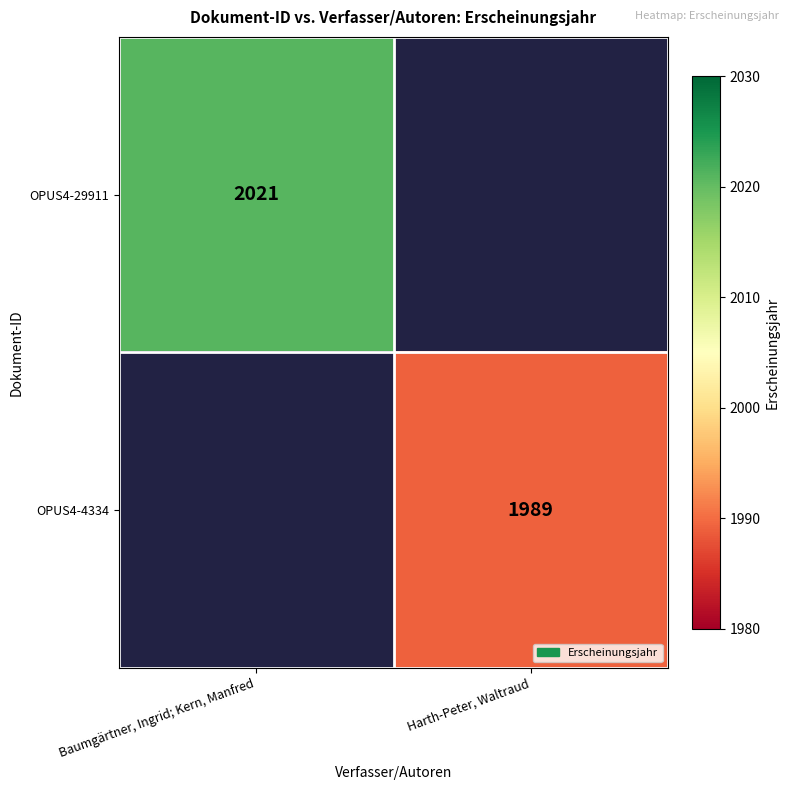

The value of OPUS4-29911 at Baumgärtner, Ingrid; Kern, Manfred is 453.4. True or false?

False